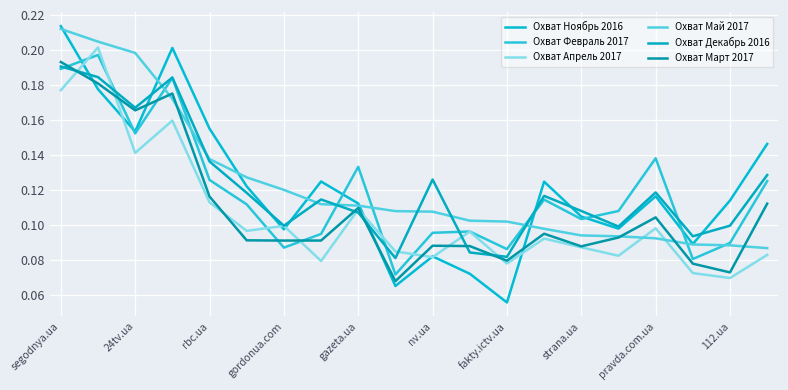

Reading left to right, transcribe all the data shown in this chart.

Охват Ноябрь 2016: 0.2	0.2	0.2	0.2	0.2	0.1	0.1	0.1	0.1	0.1	0.1	0.1	0.1	0.1	0.1	0.1	0.1	0.1	0.1	0.1
Охват Февраль 2017: 0.2	0.2	0.2	0.2	0.1	0.1	0.1	0.1	0.1	0.1	0.1	0.1	0.1	0.1	0.1	0.1	0.1	0.1	0.1	0.1
Охват Апрель 2017: 0.2	0.2	0.1	0.2	0.1	0.1	0.1	0.1	0.1	0.1	0.1	0.1	0.1	0.1	0.1	0.1	0.1	0.1	0.1	0.1
Охват Май 2017: 0.2	0.2	0.2	0.2	0.1	0.1	0.1	0.1	0.1	0.1	0.1	0.1	0.1	0.1	0.1	0.1	0.1	0.1	0.1	0.1
Охват Декабрь 2016: 0.2	0.2	0.2	0.2	0.1	0.1	0.1	0.1	0.1	0.1	0.1	0.1	0.1	0.1	0.1	0.1	0.1	0.1	0.1	0.1
Охват Март 2017: 0.2	0.2	0.2	0.2	0.1	0.1	0.1	0.1	0.1	0.1	0.1	0.1	0.1	0.1	0.1	0.1	0.1	0.1	0.1	0.1